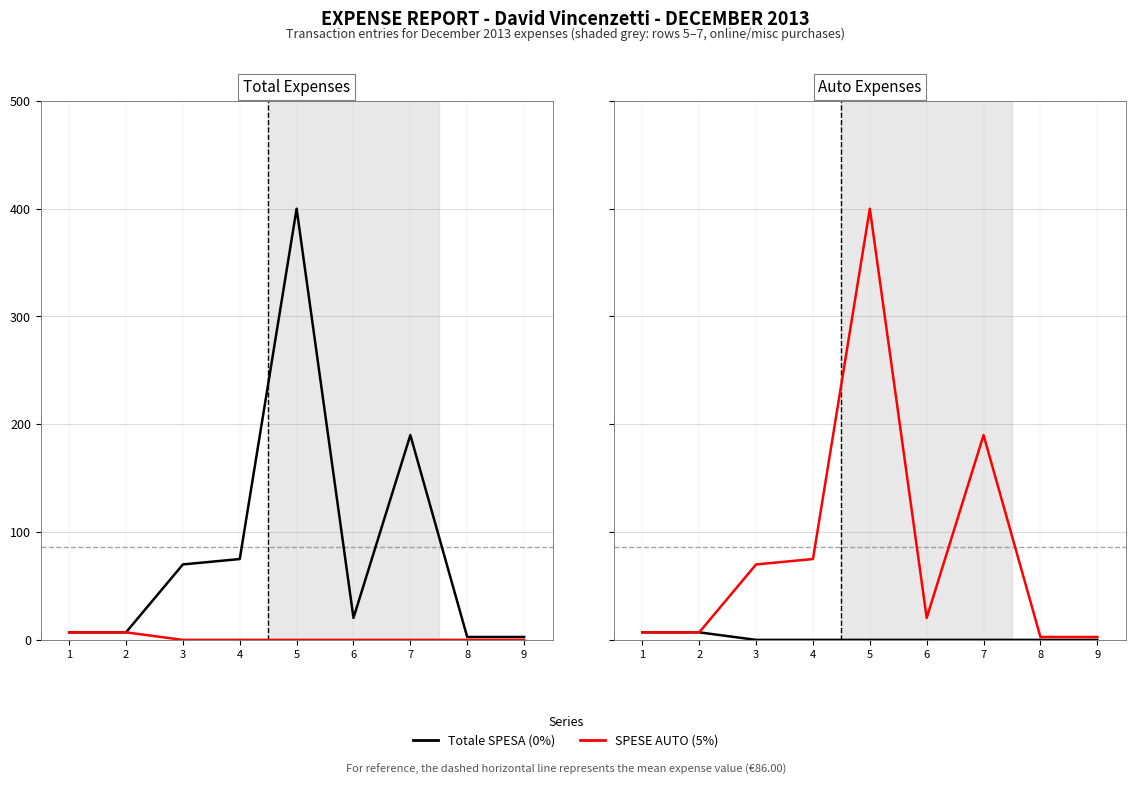

At which category does Totale SPESA reach its first local valley?

6